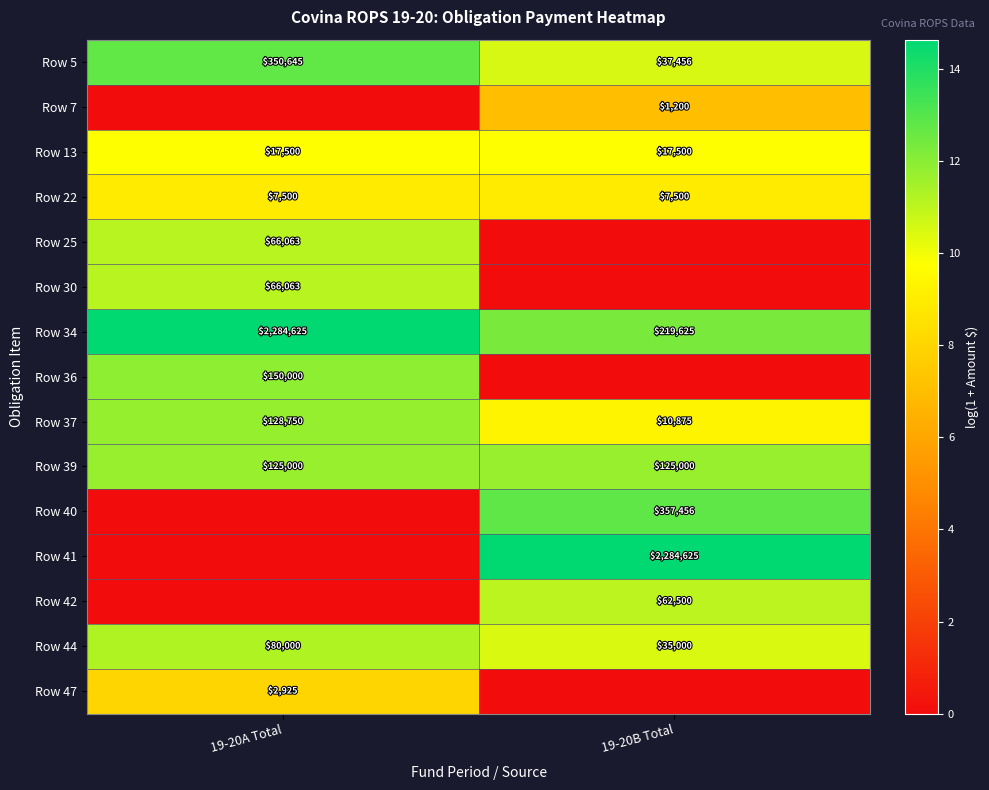

At how many categories does at least one series exceed 9?

2